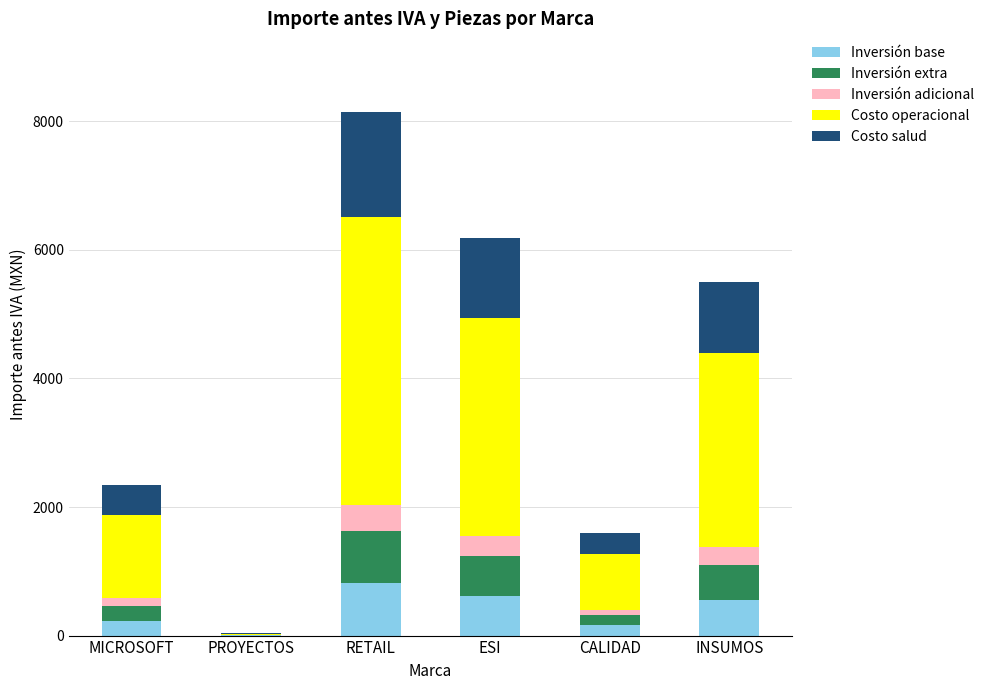

At which category is the sum across all series the highest?

RETAIL